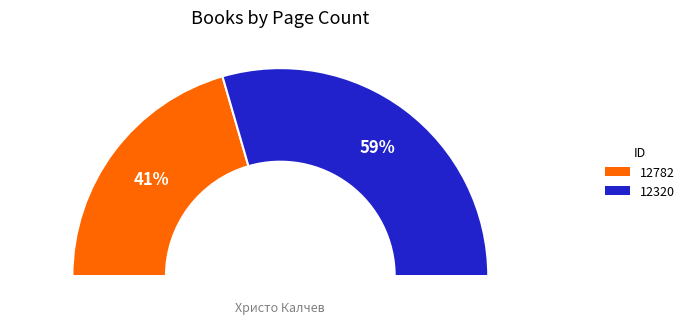

How many segments does this pie chart have?

2